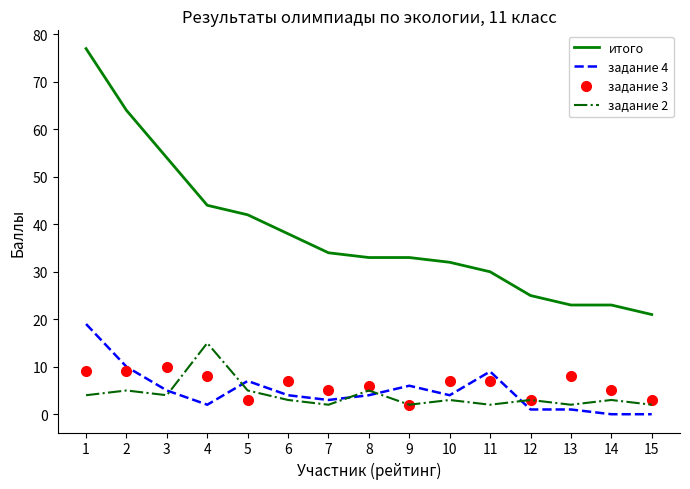

What is the maximum value shown in the chart?

77